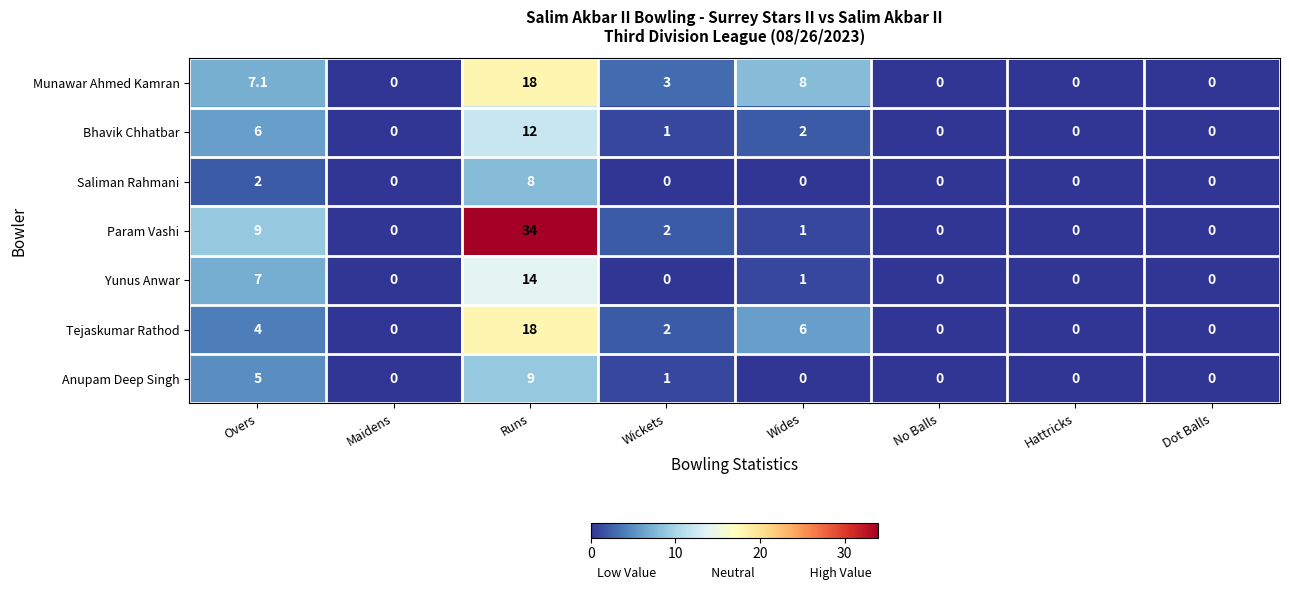

What is the difference between the maximum and minimum values in the Yunus Anwar series?

14.0